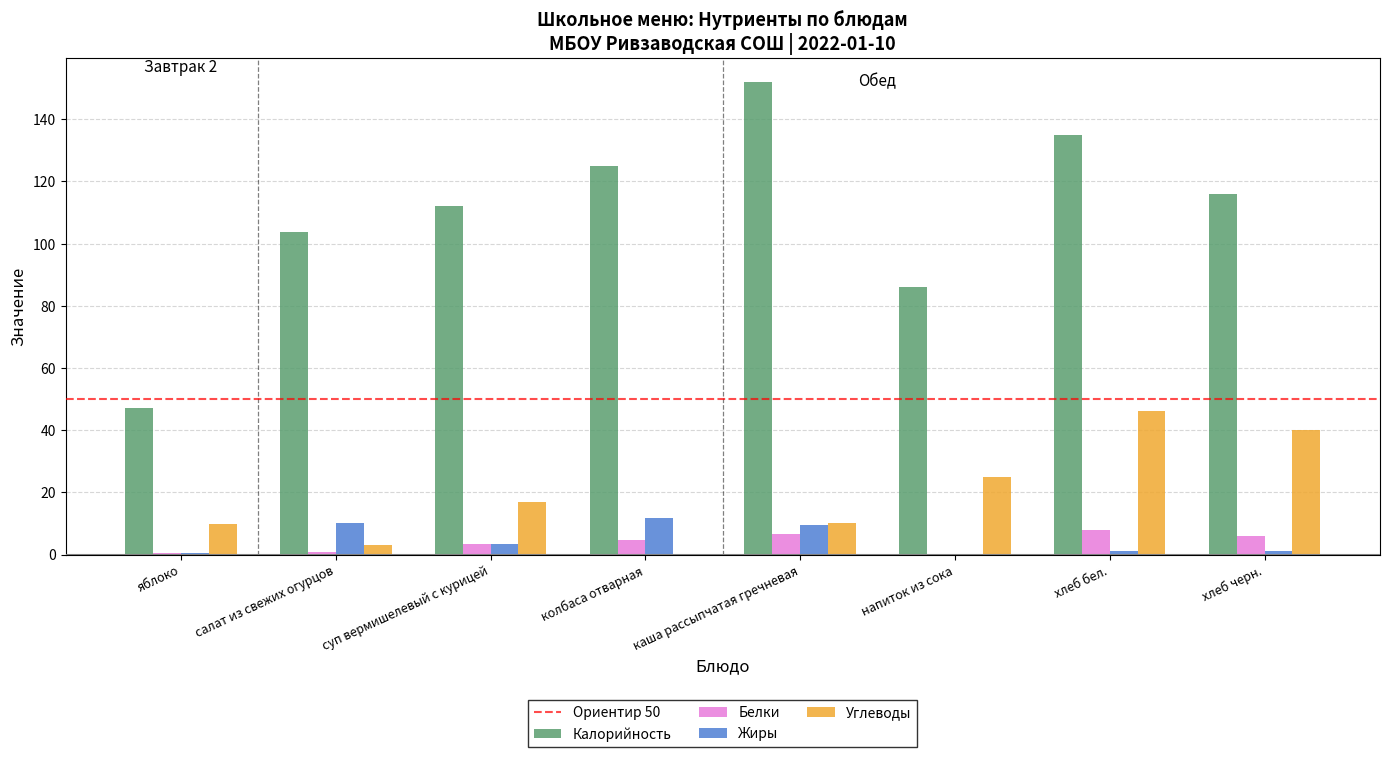

Which series changed the most between суп вермишелевый с курицей and напиток из сока?

Калорийность